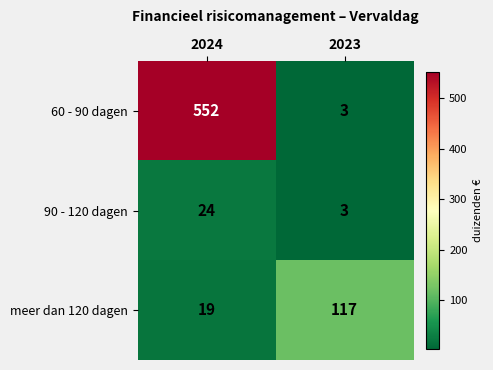

What is the difference between the highest and lowest values at 2023?

114